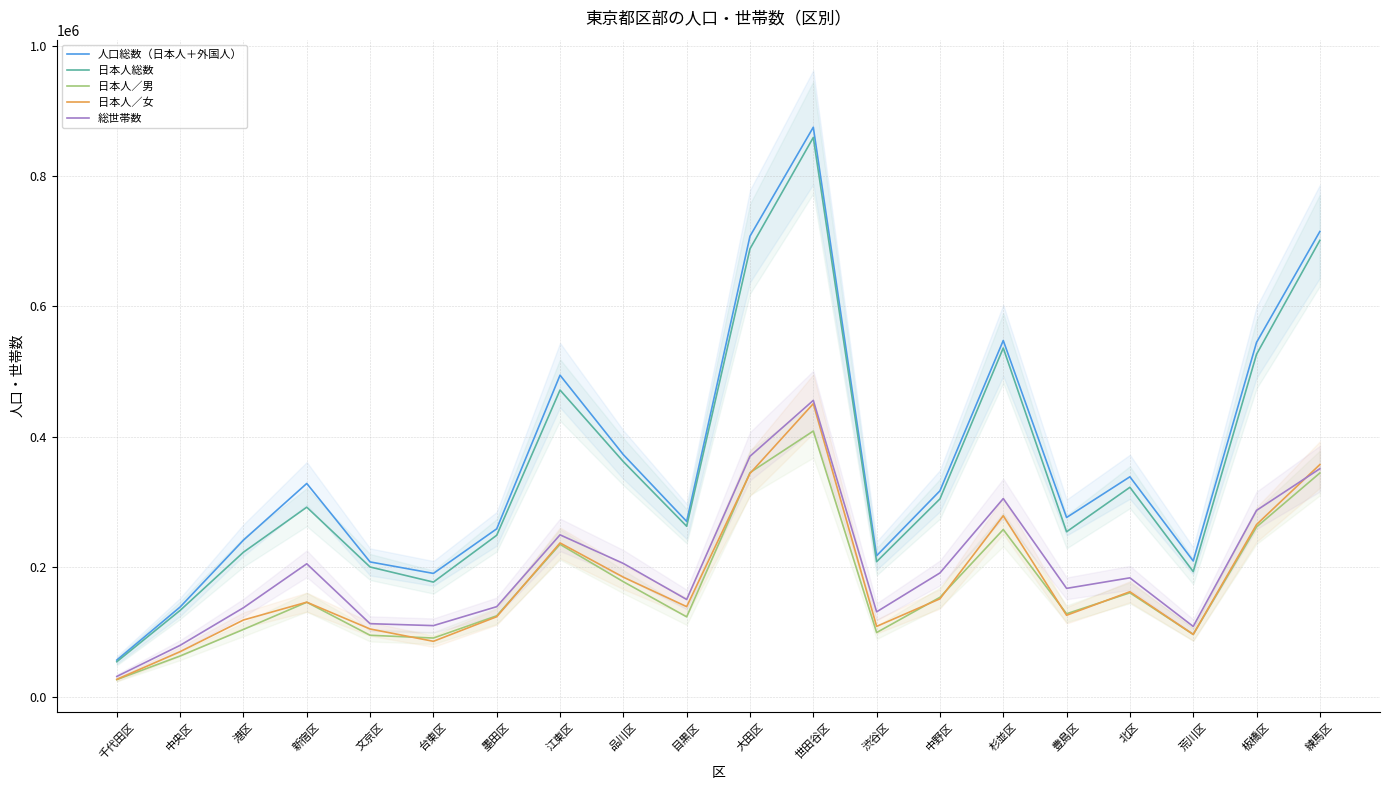

How many intersections are there between 総世帯数 and 日本人／女?

1